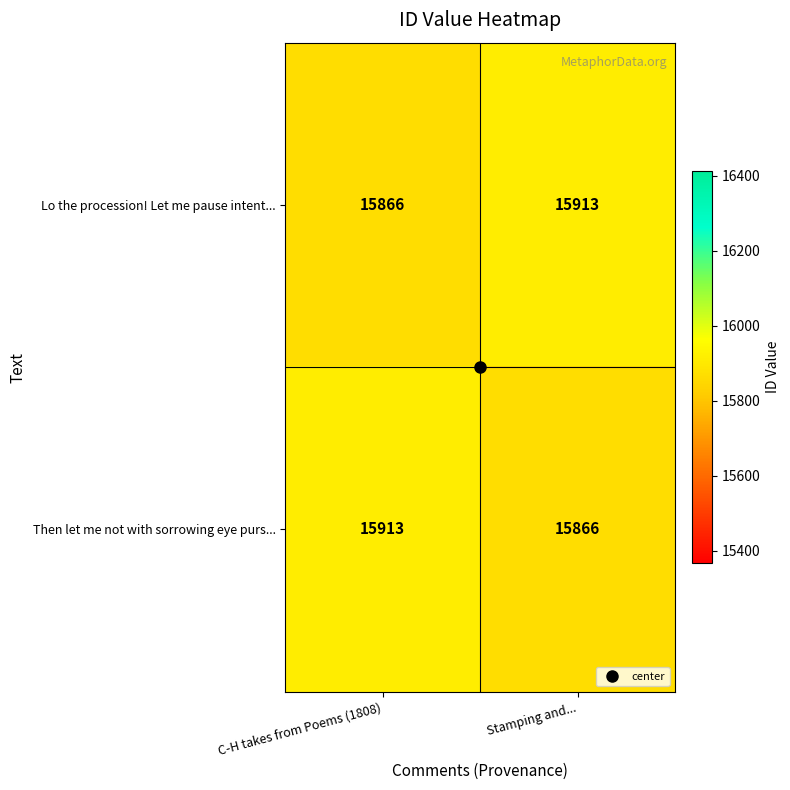

The Lo the procession! Let me pause intent... series shows 15913 at Stamping and.... True or false?

True